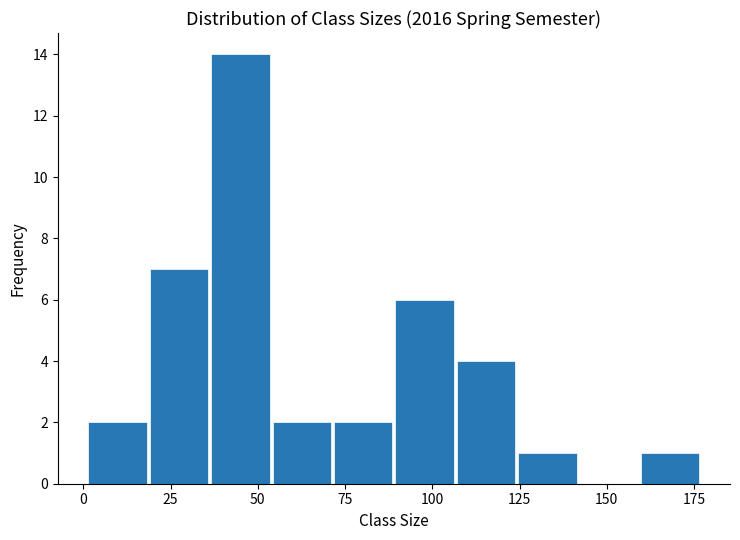

Around what value on the x-axis is the tallest bar? Give the approximate position of its centre, as read against the axis.

45